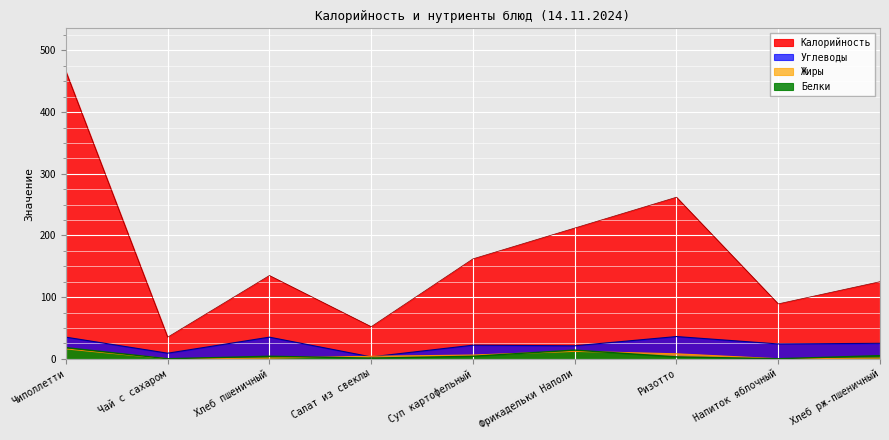

Between Чиполлетти and Фрикадельки Наполи, which is larger?

Чиполлетти